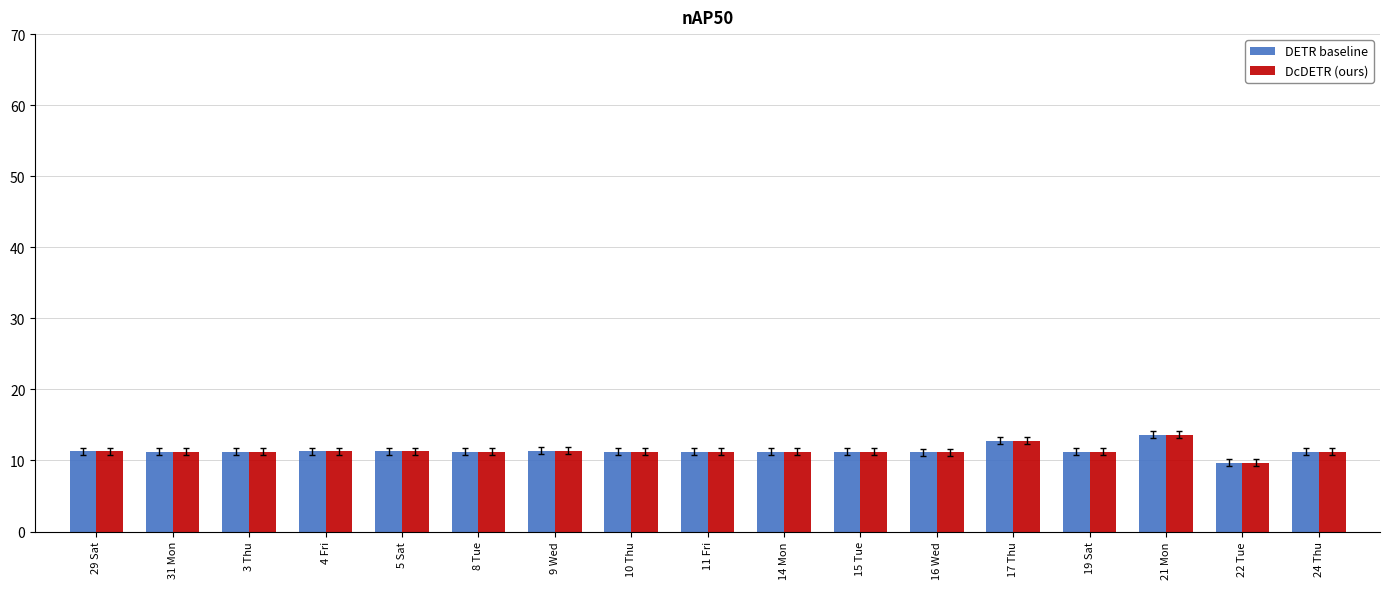

What is the total value across all series at 21 Mon?

27.2